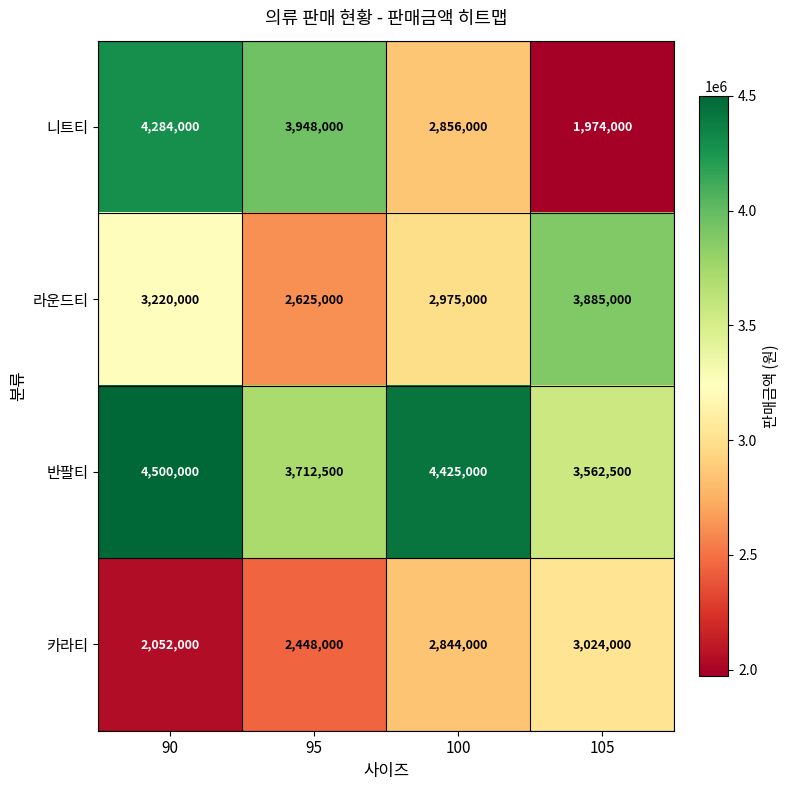

What is the difference between the 반팔티 values at 90 and 105?

937500